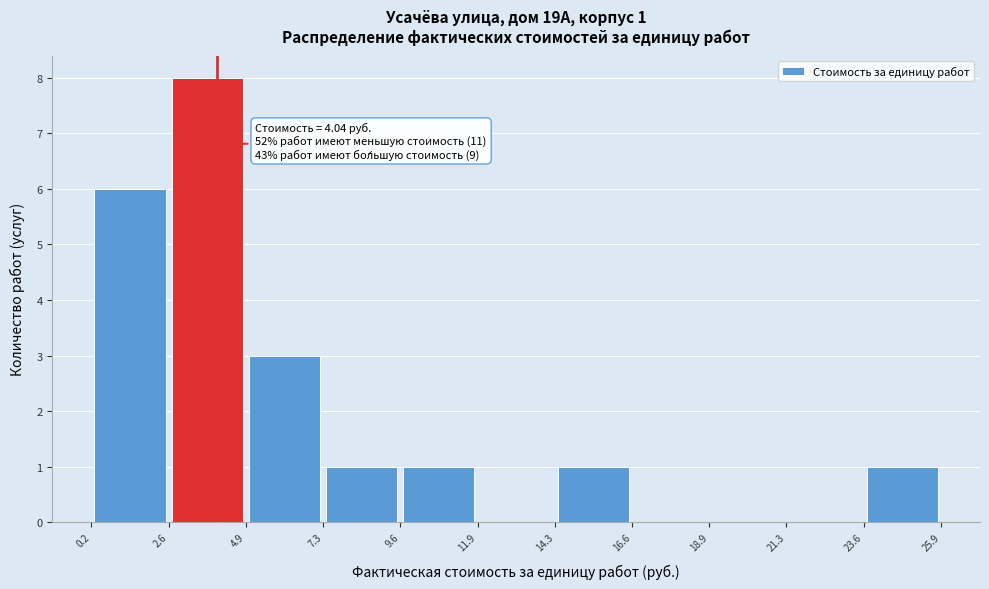

Which range on the x-axis has the tallest bar?

2.6 to 4.9